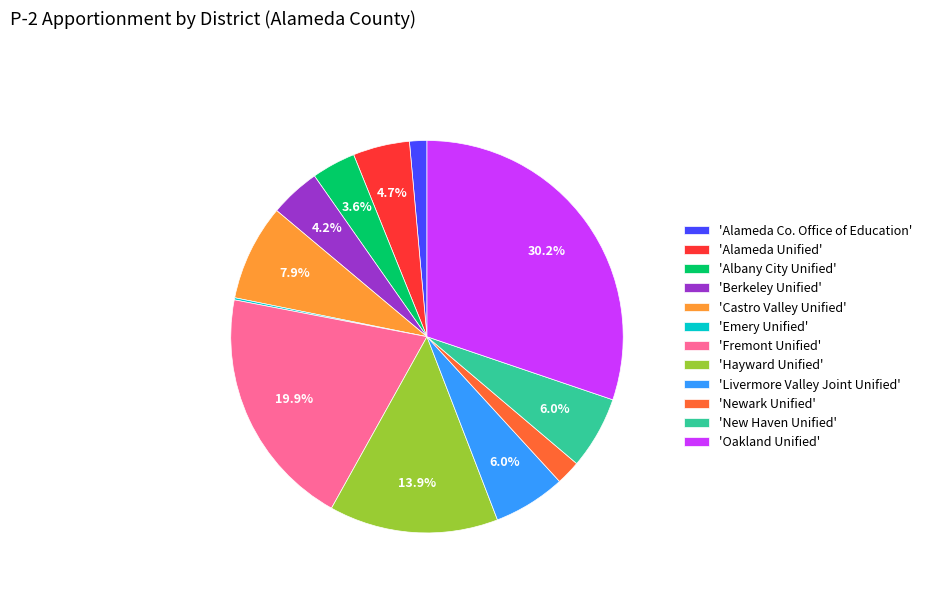

Between 'Newark Unified' and 'Oakland Unified', which is larger?

'Oakland Unified'